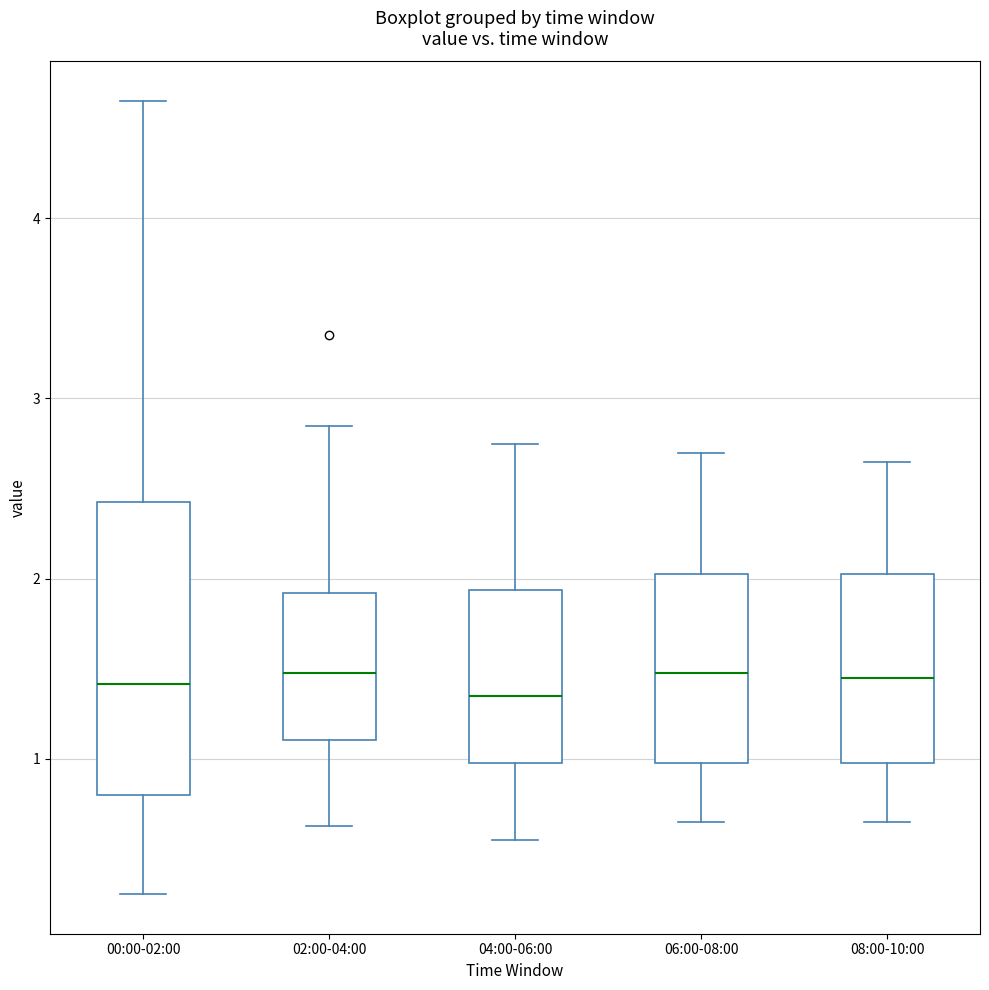

Reading left to right, read every box against the y-axis: the position of its median line, the range the box covers, and the ends of its whiskers. The values are not printed on the chart, so give them approximately, as read against the axis.

00:00-02:00: median 1.4, box 0.8 to 2.4, whiskers 0.3 to 4.7
02:00-04:00: median 1.5, box 1.1 to 1.9, whiskers 0.6 to 2.9
04:00-06:00: median 1.4, box 1.0 to 1.9, whiskers 0.6 to 2.8
06:00-08:00: median 1.5, box 1.0 to 2.0, whiskers 0.7 to 2.7
08:00-10:00: median 1.5, box 1.0 to 2.0, whiskers 0.7 to 2.7